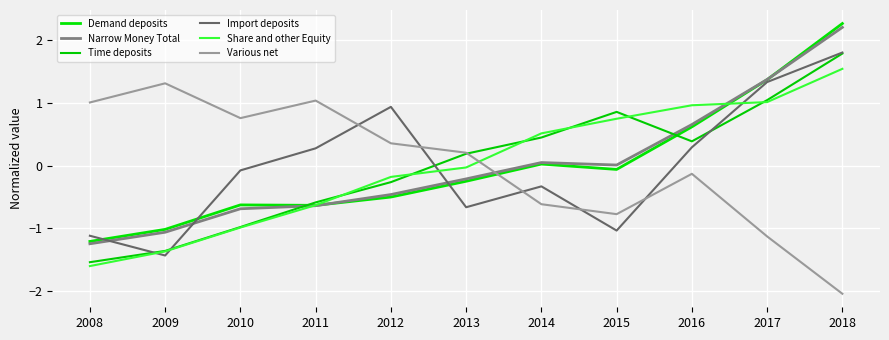

Which series has the largest range (max minus min)?

Demand deposits